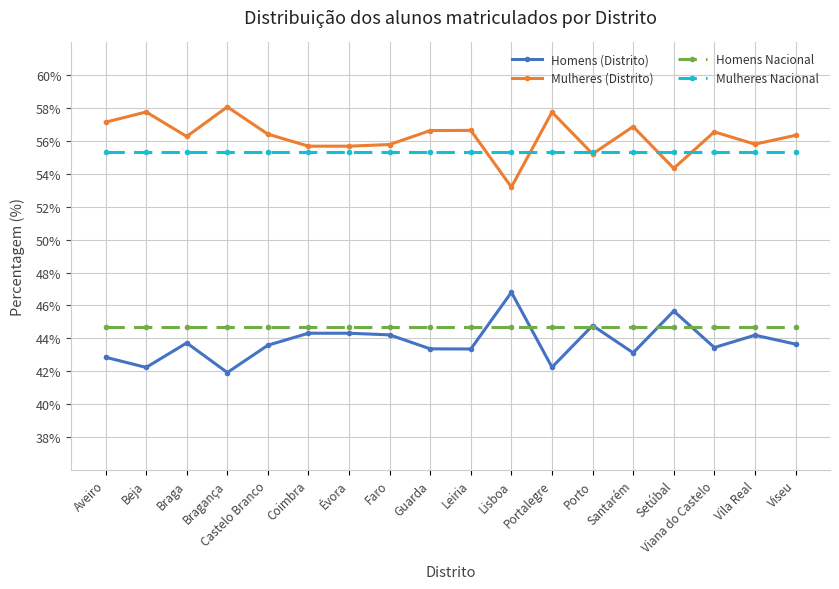

Where is the first local maximum for Mulheres (Distrito)?

Beja